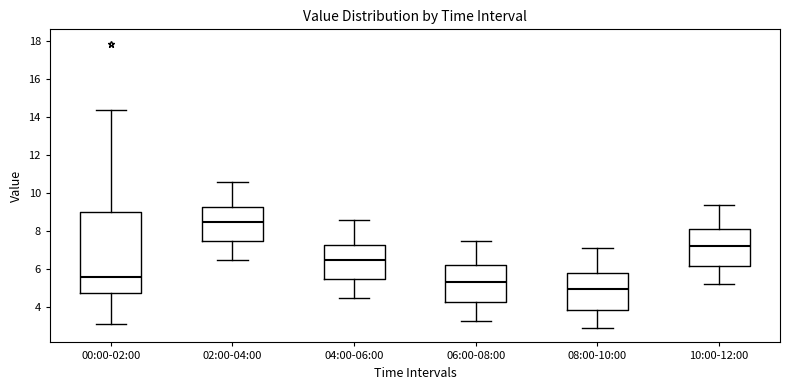

Which box is the tallest, from its lower edge to its upper edge?

00:00-02:00